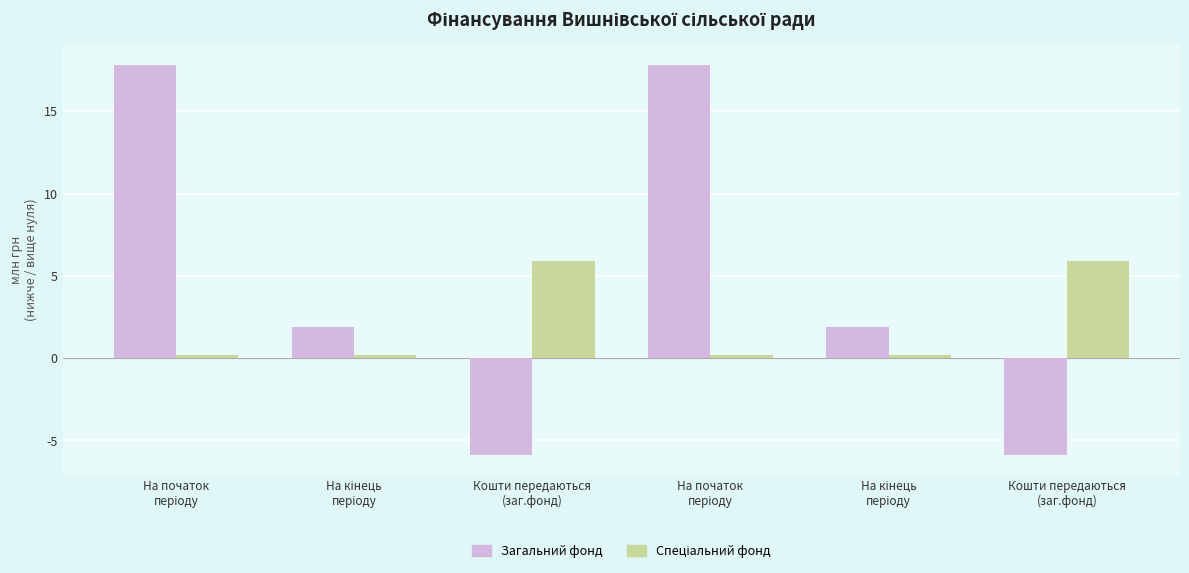

Reading left to right, what are all the values shown in this chart?

Загальний фонд: 17.8	1.9	-5.9	17.8	1.9	-5.9
Спеціальний фонд: 0.2	0.2	5.9	0.2	0.2	5.9